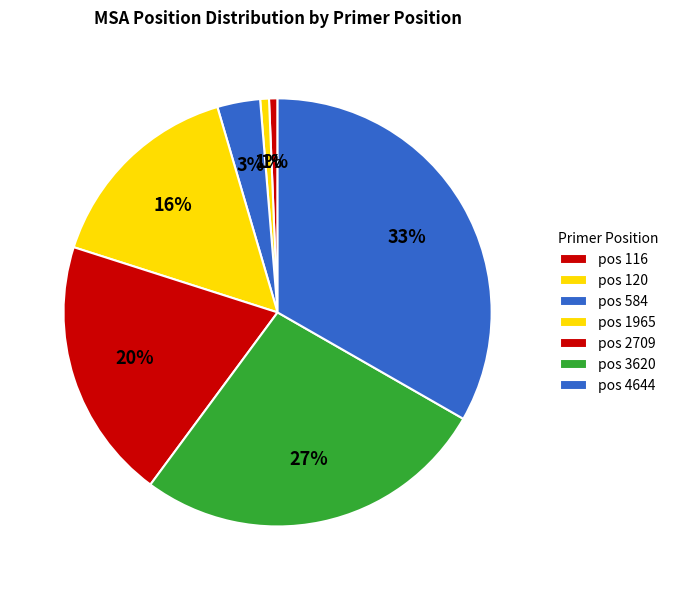

How many slices are in this pie chart?

7